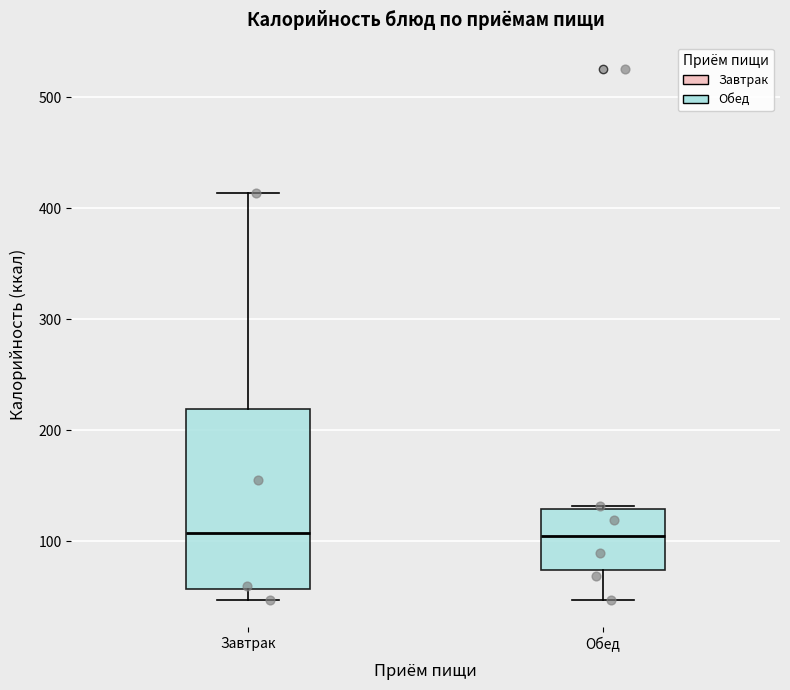

Reading left to right, read every box against the y-axis: the position of its median line, the range the box covers, and the ends of its whiskers. The values are not printed on the chart, so give them approximately, as read against the axis.

Завтрак: median 110, box 60 to 220, whiskers 50 to 410
Обед: median 100, box 70 to 130, whiskers 50 to 130 (just above the box's upper edge)